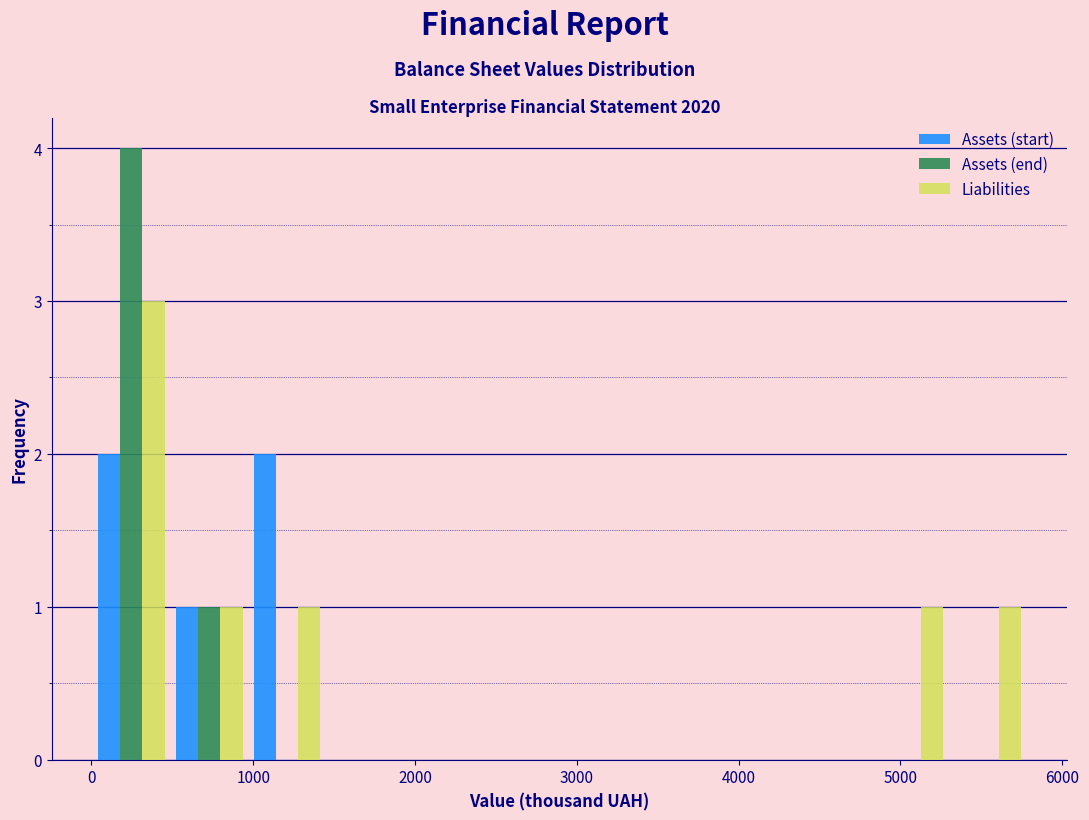

What is the height of the Liabilities bar covering 4800 to 5300 on the x-axis? Neither the bar edges nor the heights are printed on the chart, so give them approximately, as read against the axes.

1